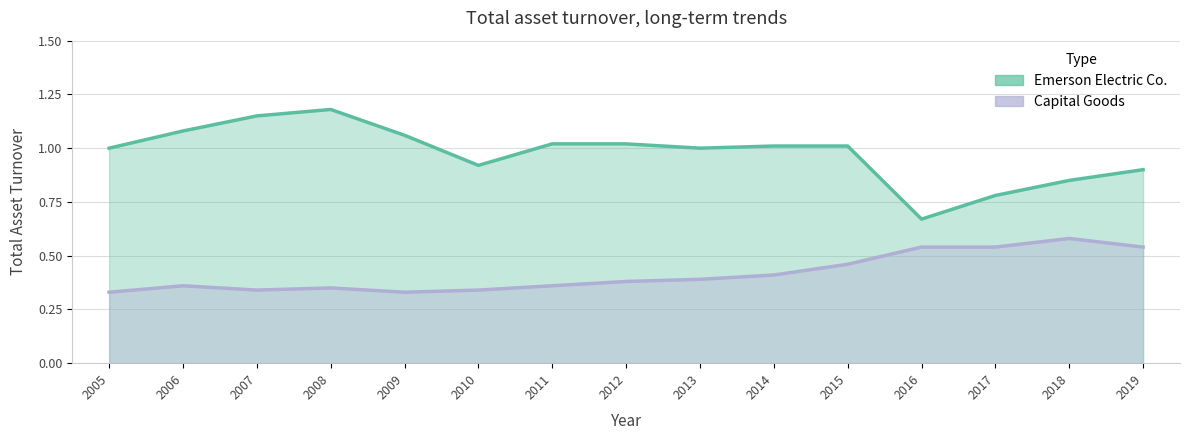

How many Capital Goods values are between 0 and 1?

15